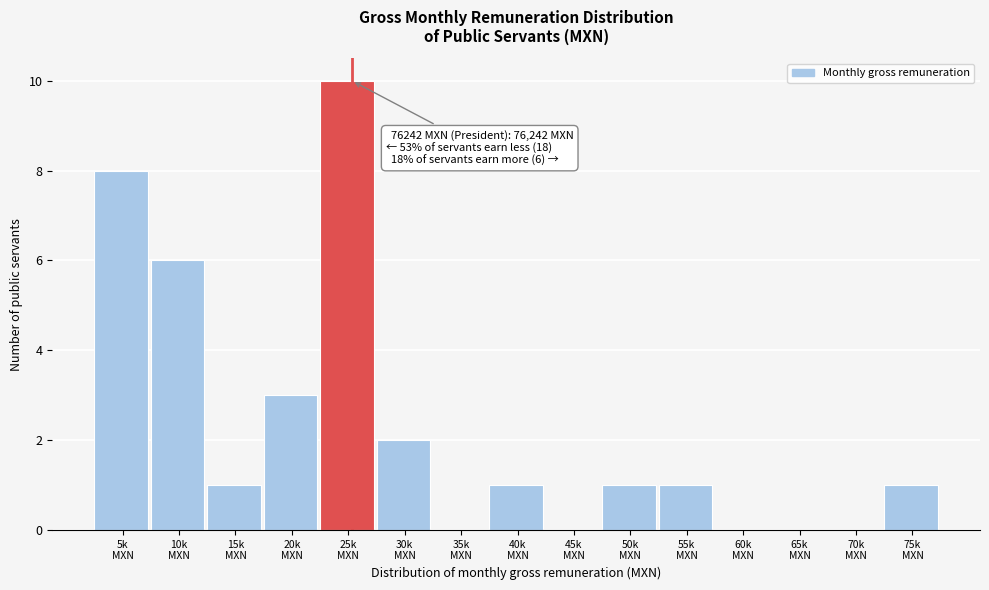

What is the maximum value shown in the chart?

10